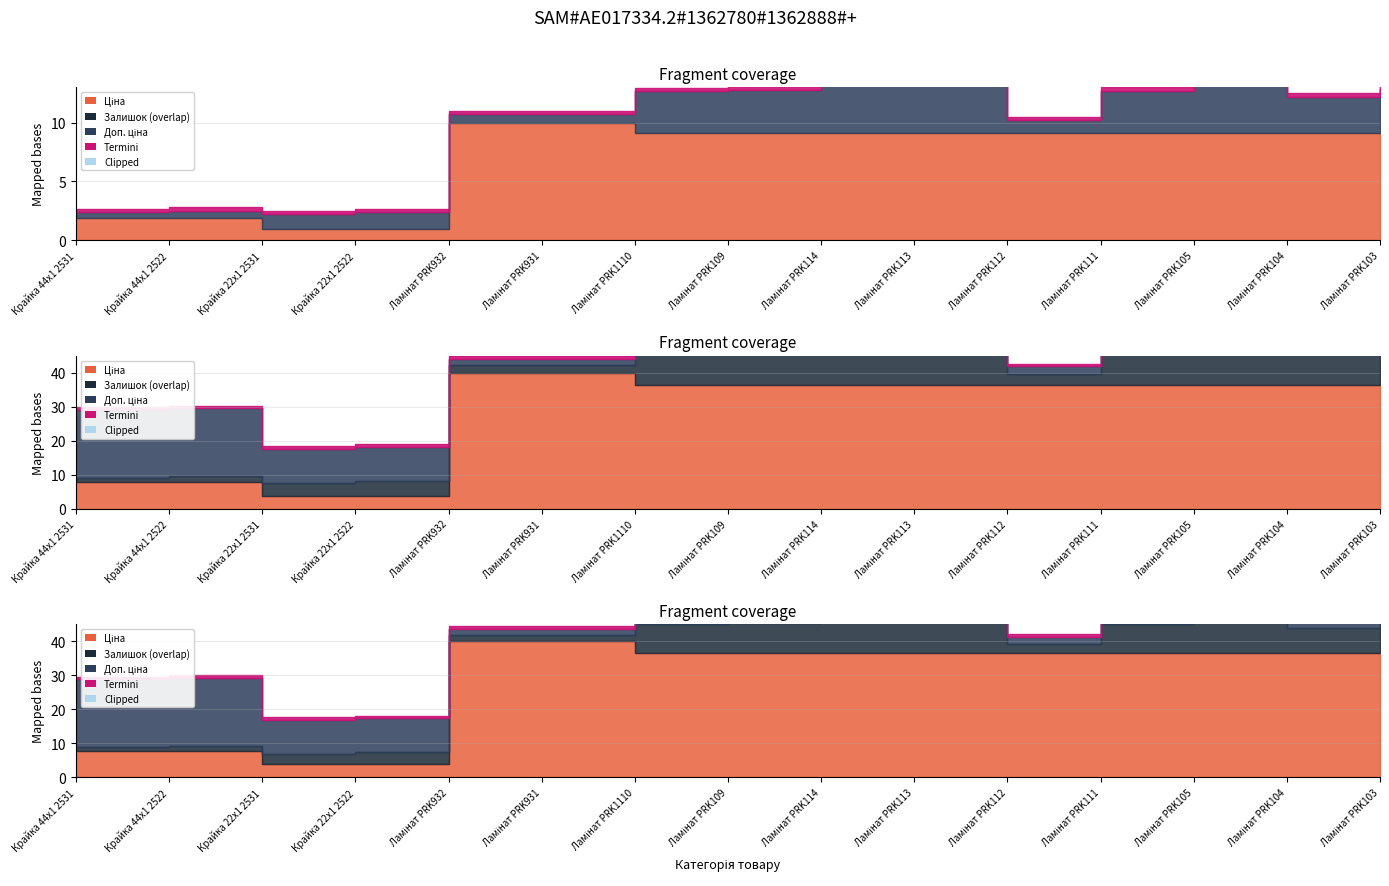

List the labels in order of Залишок value, largest first.

Ламінат PRK114, Ламінат PRK105, Ламінат PRK113, Ламінат PRK103, Ламінат PRK109, Ламінат PRK111, Ламінат PRK1110, Ламінат PRK104, Крайка 22x1 2522, Крайка 22x1 2531, Ламінат PRK112, Ламінат PRK932, Ламінат PRK931, Крайка 44x1 2522, Крайка 44x1 2531